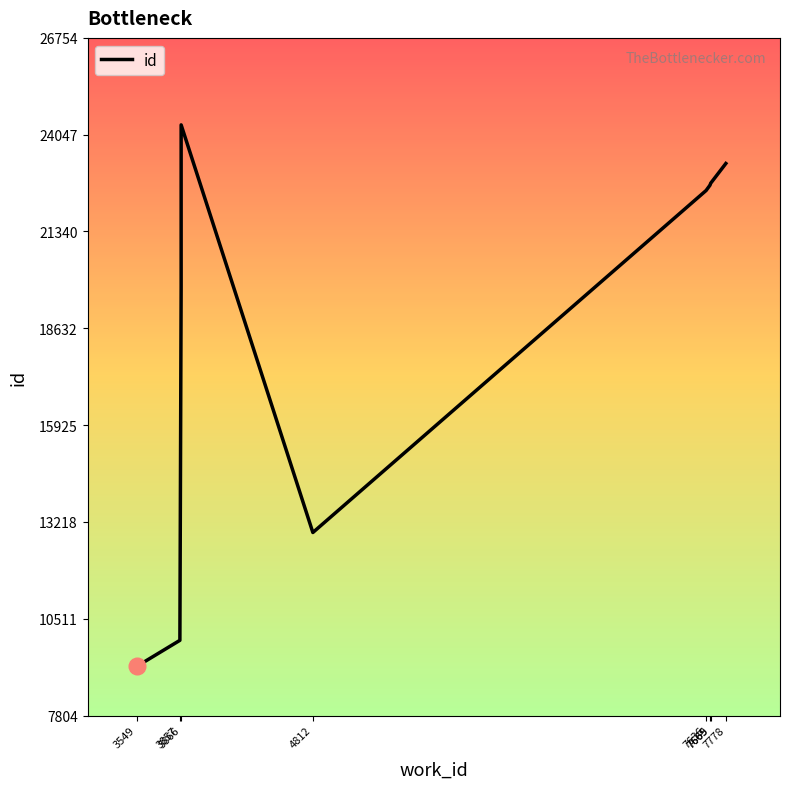

Reading left to right, list all the values displayed in this chart.

9182	9907	19792	24322	12922	22486	22640	22641	22689	23242